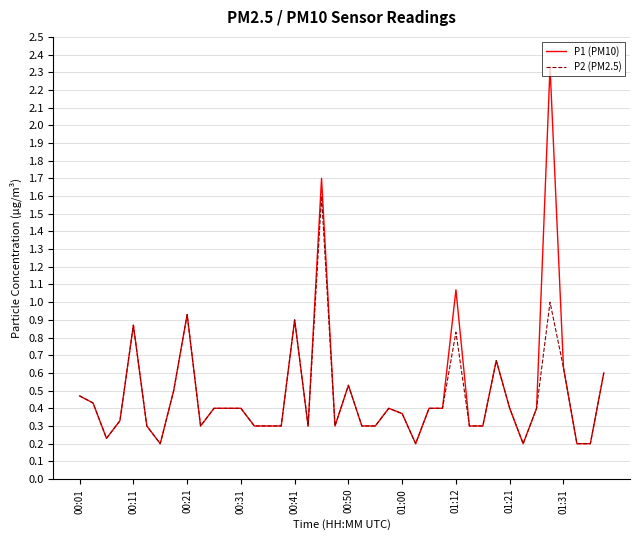

Which series has the largest range (max minus min)?

P1 (PM10)